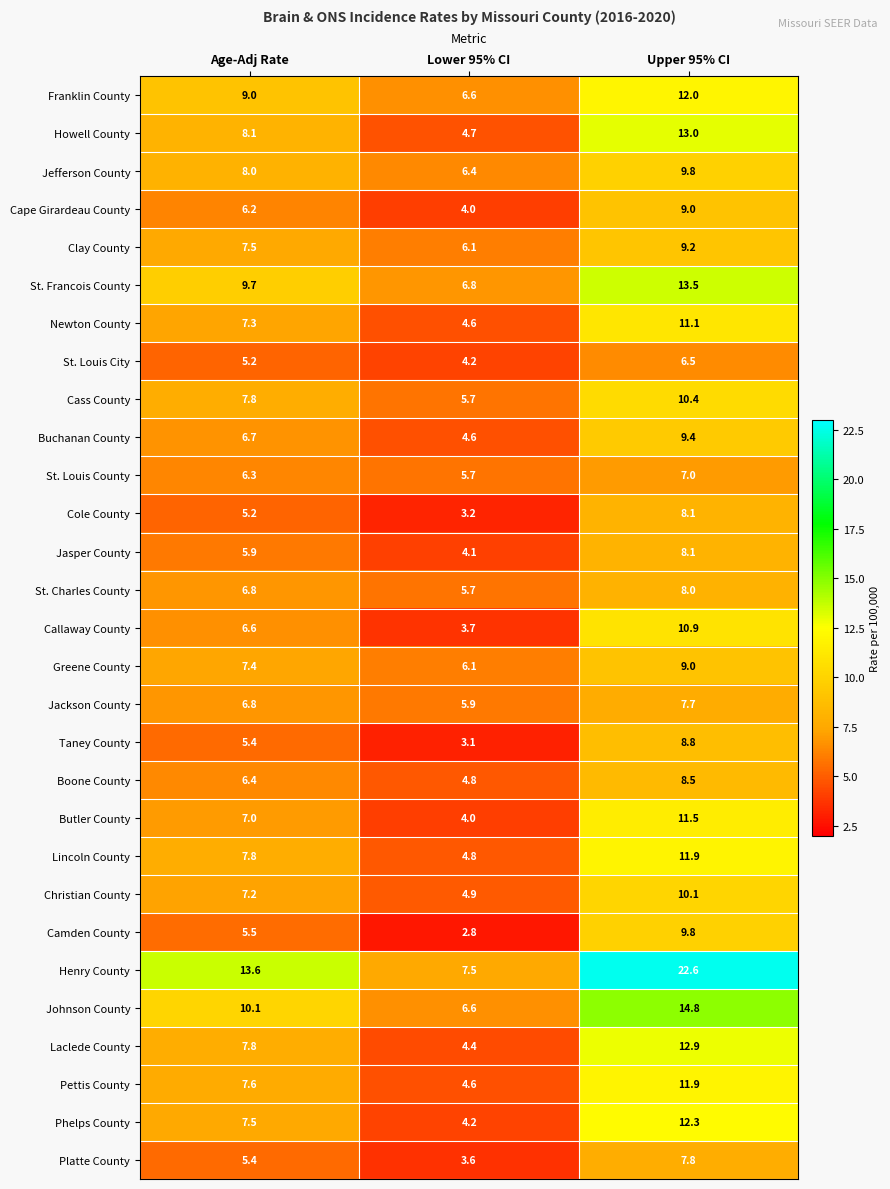

Rank the categories by Jefferson County value from highest to lowest.

Upper 95% CI, Age-Adj Rate, Lower 95% CI